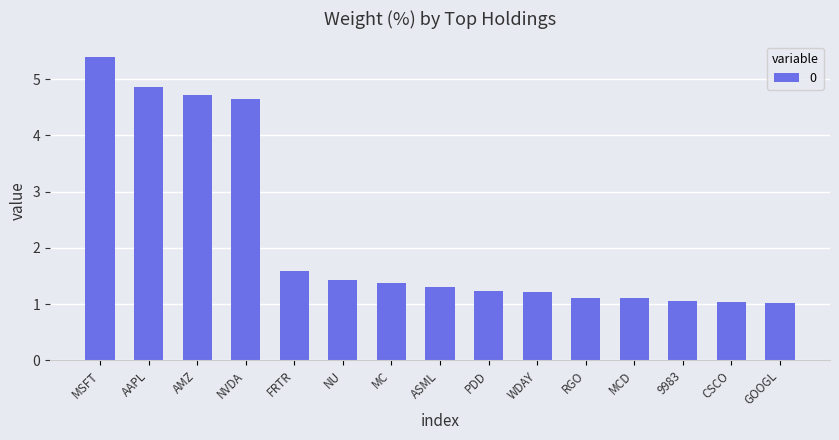

Which has a higher value, PDD or AAPL?

AAPL